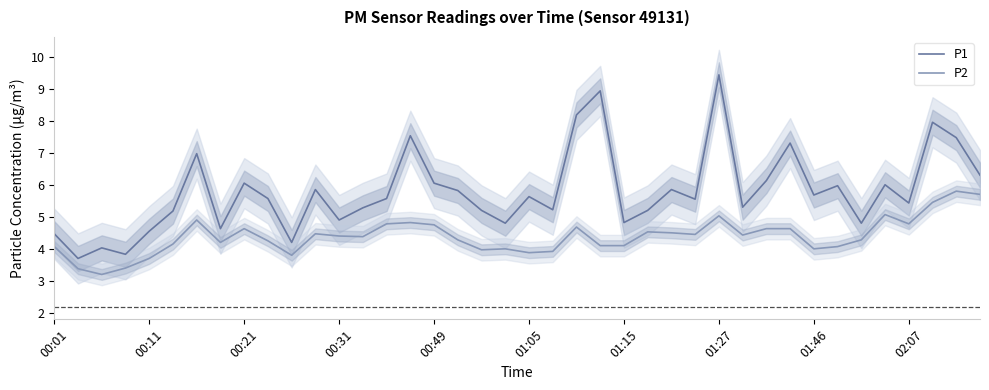

Reading left to right, transcribe all the data shown in this chart.

P1: 4.5	3.7	4.0	3.8	4.5	5.2	7.0	4.6	6.0	5.6	4.2	5.8	4.9	5.3	5.6	7.5	6.0	5.8	5.2	4.8	5.6	5.2	8.2	8.9	4.8	5.2	5.8	5.5	9.4	5.3	6.1	7.3	5.7	6.0	4.8	6.0	5.4	8.0	7.5	6.3
P2: 4.1	3.4	3.2	3.4	3.7	4.2	4.9	4.2	4.6	4.2	3.8	4.5	4.4	4.4	4.8	4.8	4.8	4.3	4.0	4.0	3.9	3.9	4.7	4.1	4.1	4.5	4.5	4.5	5.0	4.4	4.6	4.6	4.0	4.1	4.3	5.1	4.8	5.5	5.8	5.7